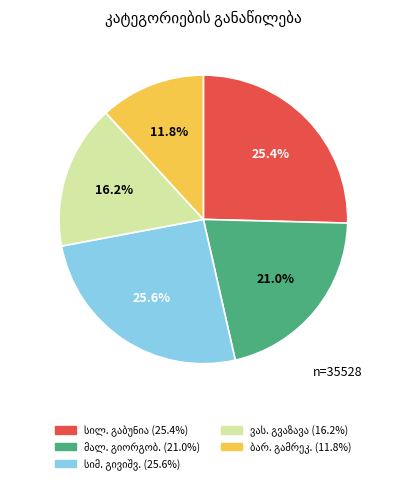

To the nearest percent, what is the difference between the largest and smallest slice percentages?

14%